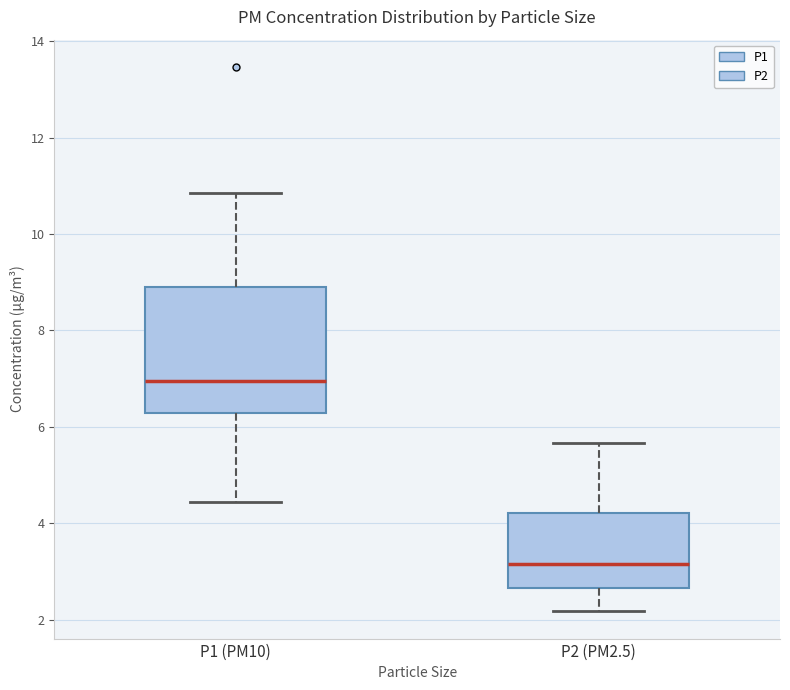

Comparing the boxes themselves (not the whiskers), which one is the tallest?

P1 (PM10)